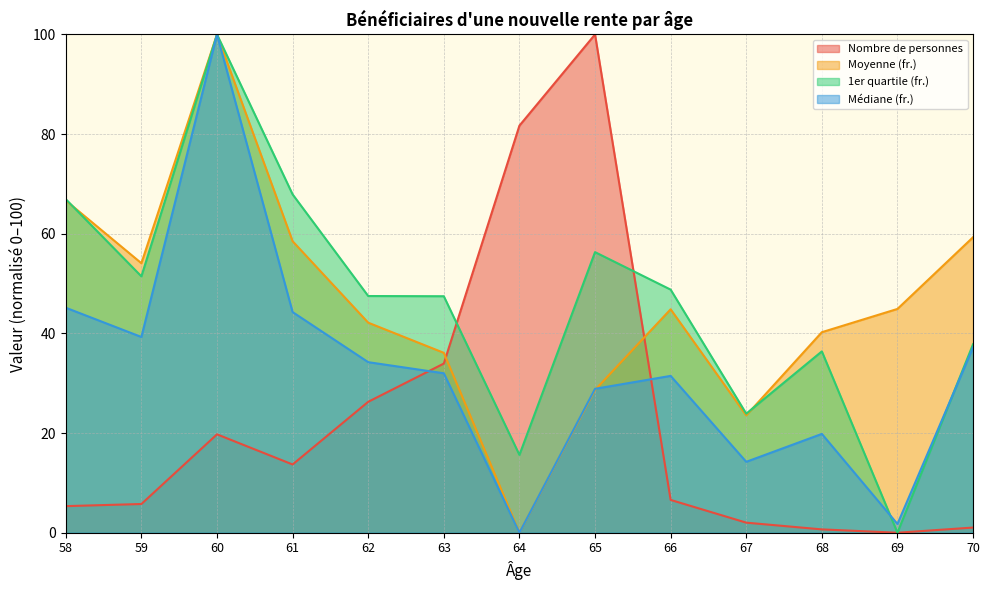

What value does the Nombre de personnes series have at 64?

81.7